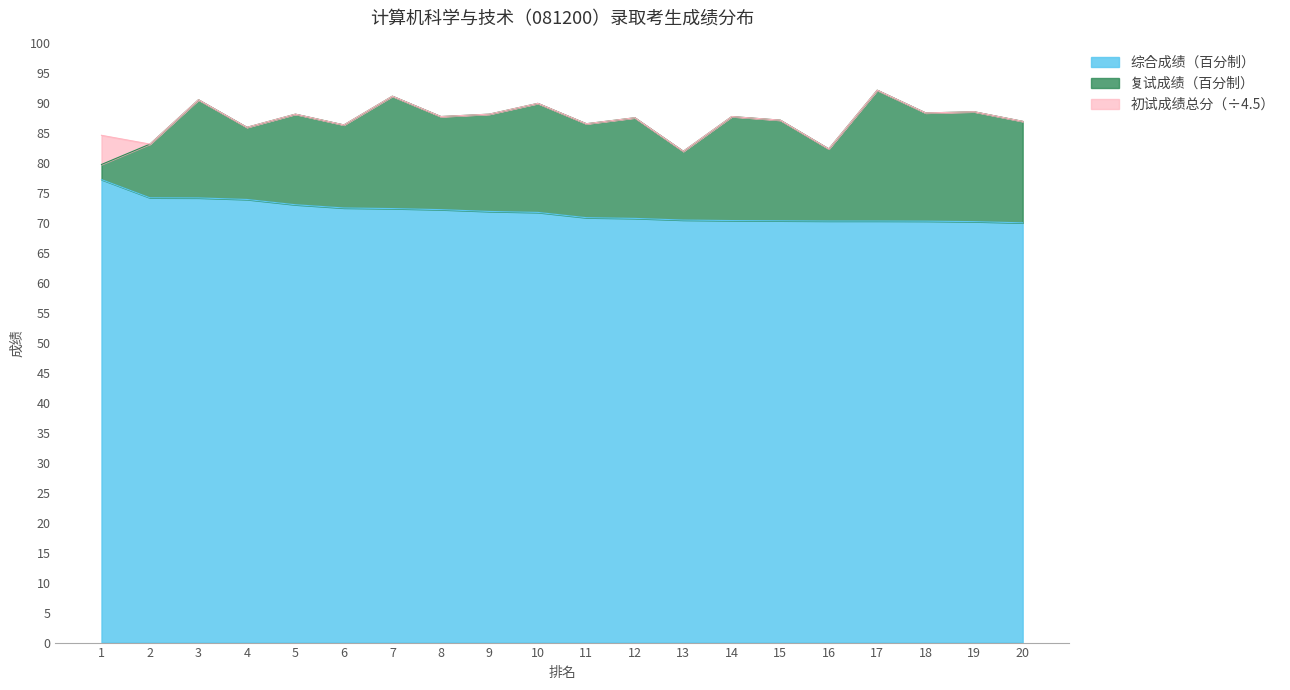

At how many categories does at least one series exceed 75?

20